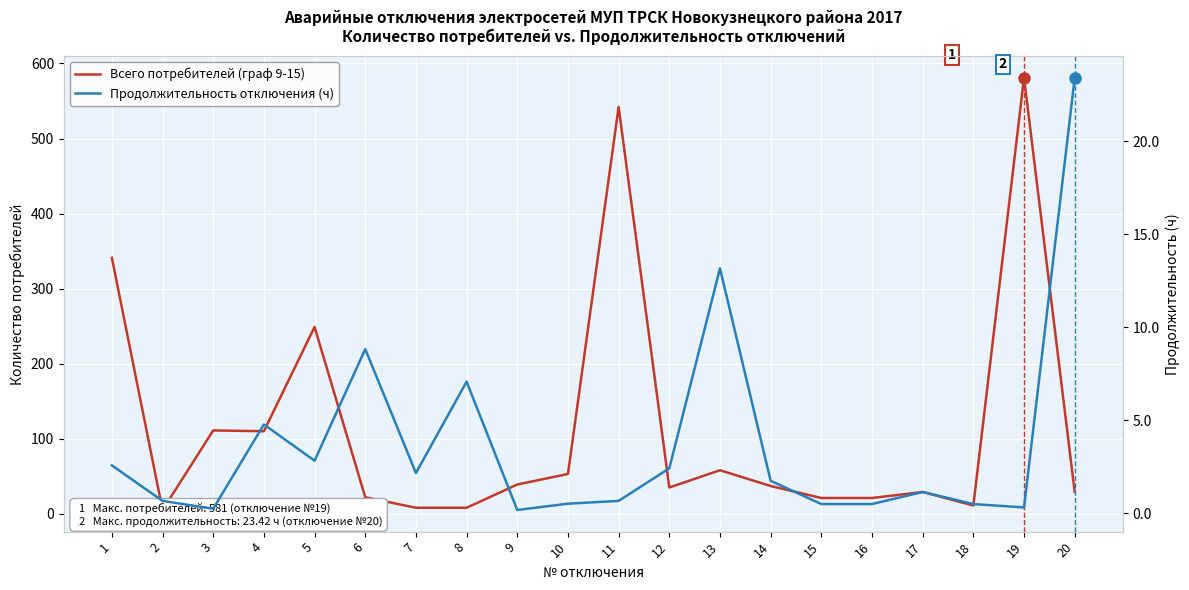

What is the value of the Продолжительность отключения (ч) point at the 11th from the left?

0.7